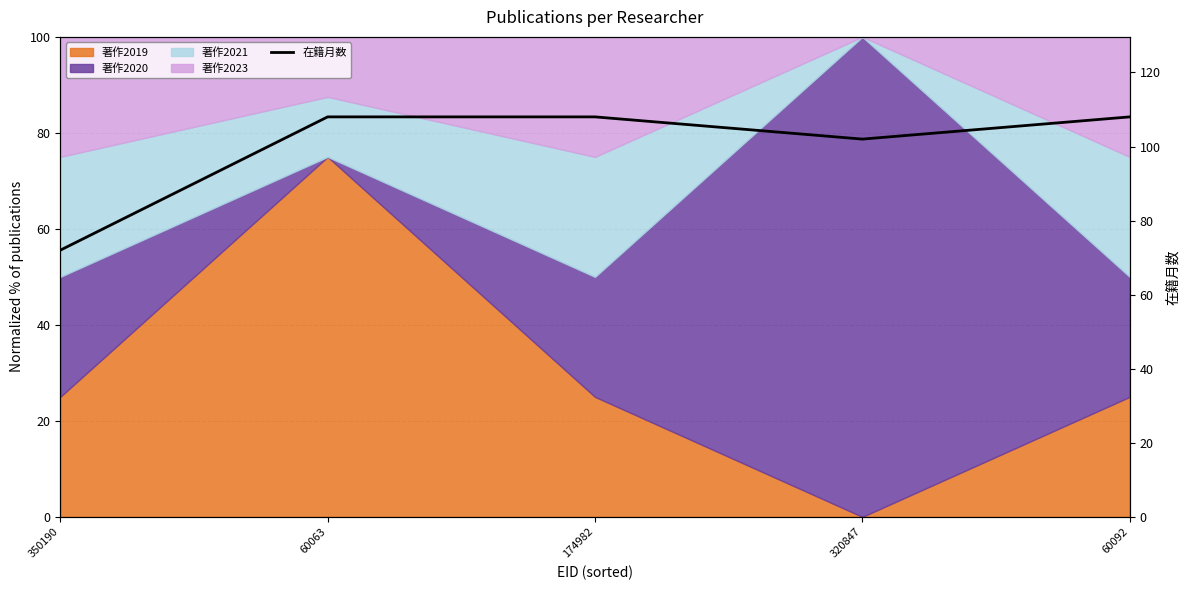

Rank the categories by value from highest to lowest.

60063, 174982, 60092, 320847, 350190